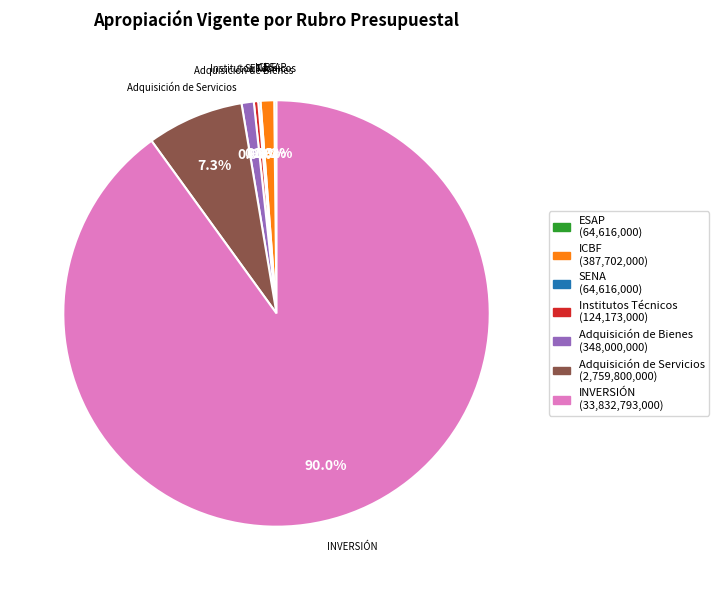

Is Adquisición de Bienes the majority of the pie?

No